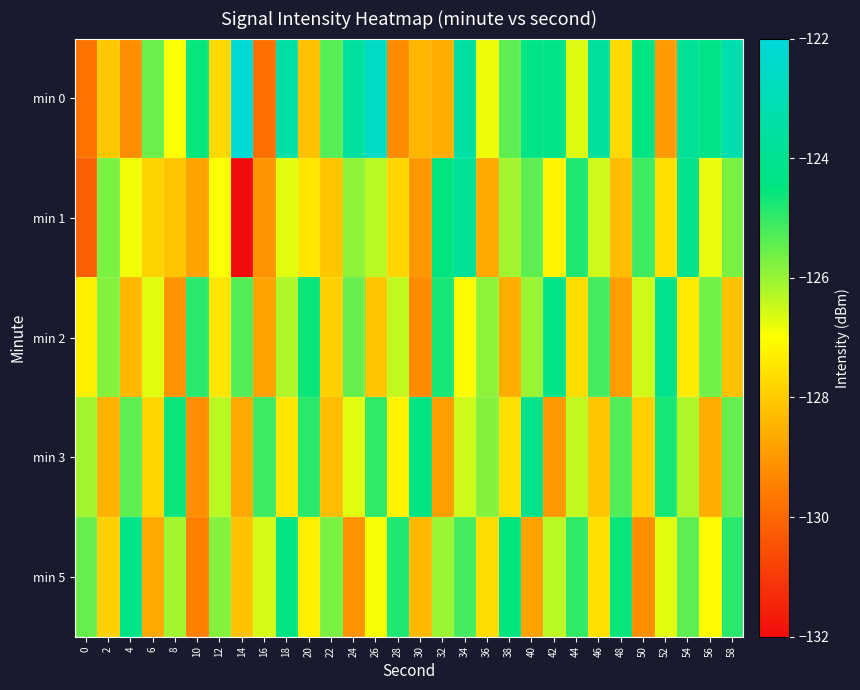

At which category is the sum across all series the highest?

34